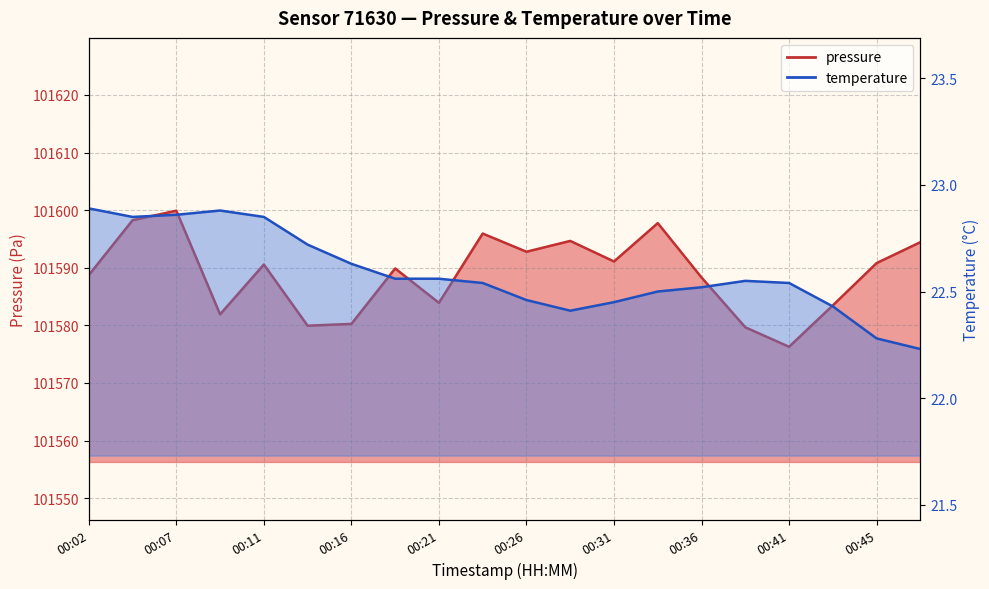

List the series in order of their peak value, lowest first.

temperature, pressure